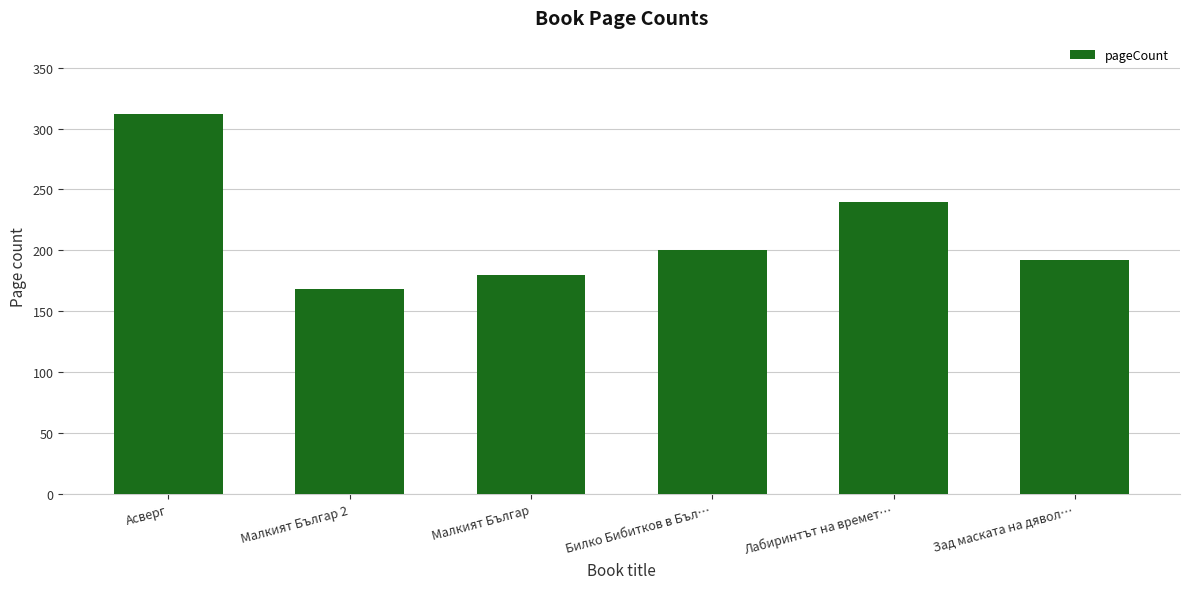

Does the chart contain stacked bars?

No